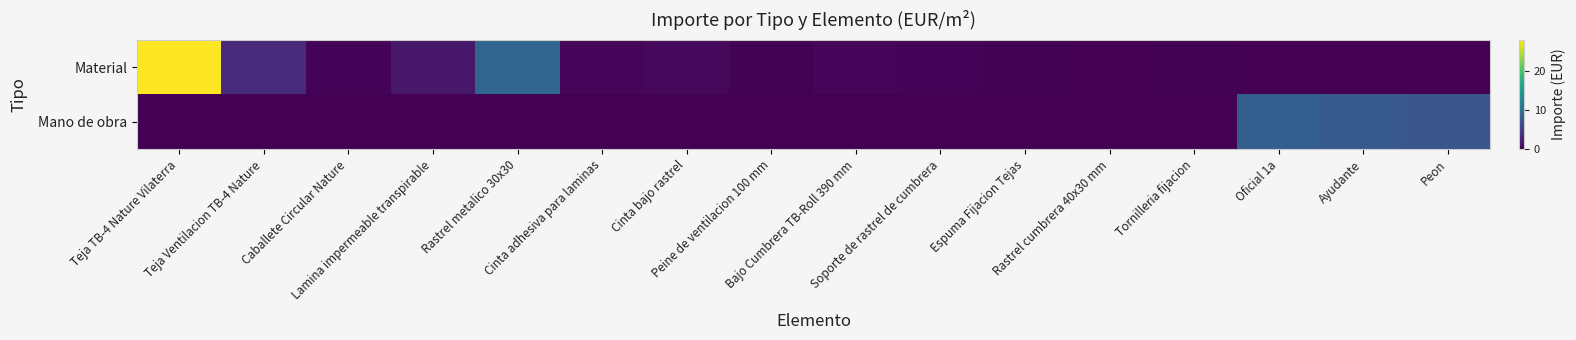

What is the total value across all series at Bajo Cumbrera TB-Roll 390 mm?

0.4